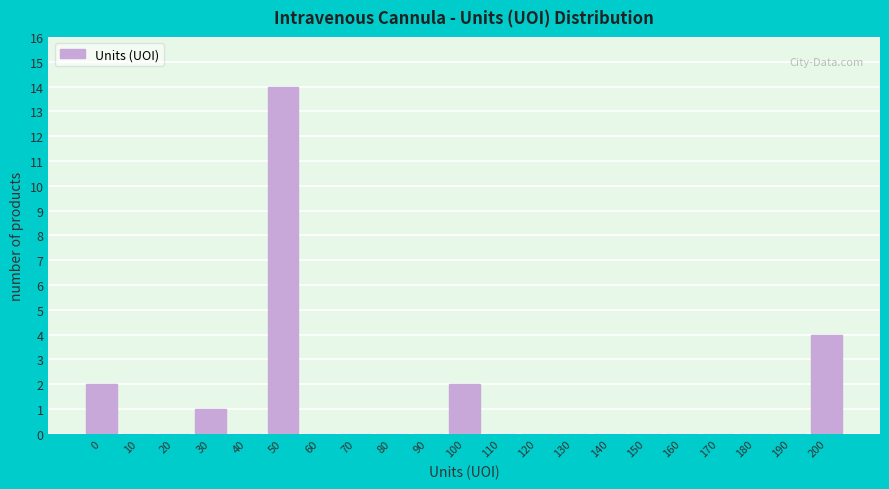

Reading left to right, list all the values displayed in this chart.

0=2	10=0	20=0	30=1	40=0	50=14	60=0	70=0	80=0	90=0	100=2	110=0	120=0	130=0	140=0	150=0	160=0	170=0	180=0	190=0	200=4